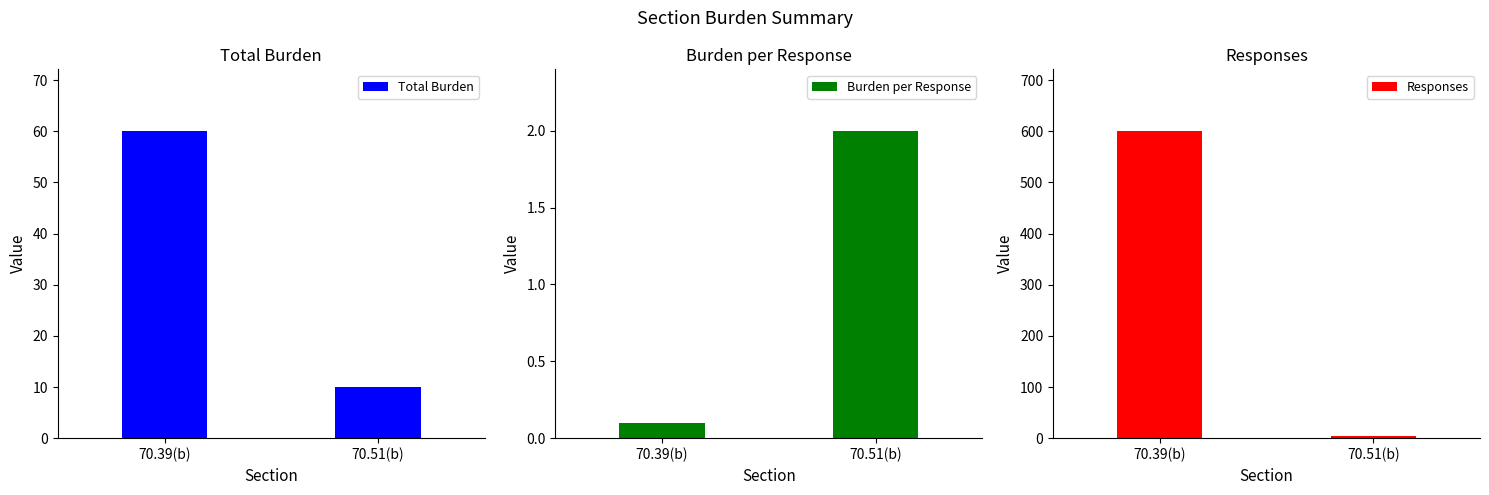

Reading right to left, transcribe all the data shown in this chart.

Total Burden: 10.0	60.1
Burden per Response: 2.0	0.1
Responses: 5.0	601.0